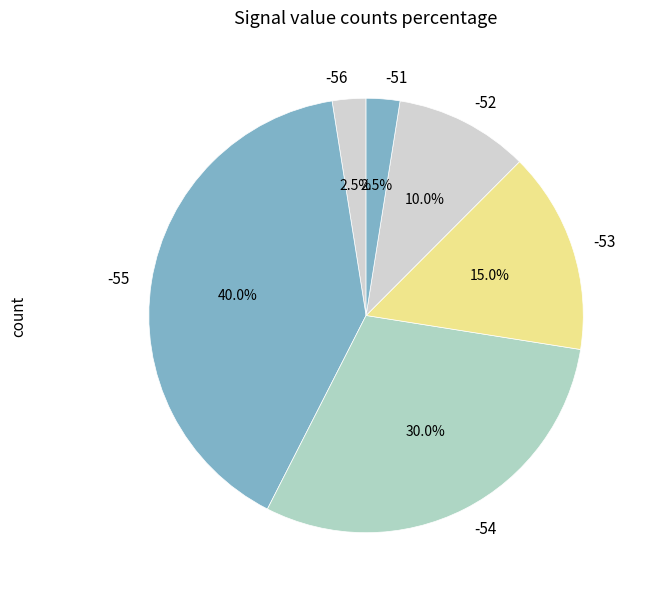

What percentage do -54 and -55 together represent?

70.0%